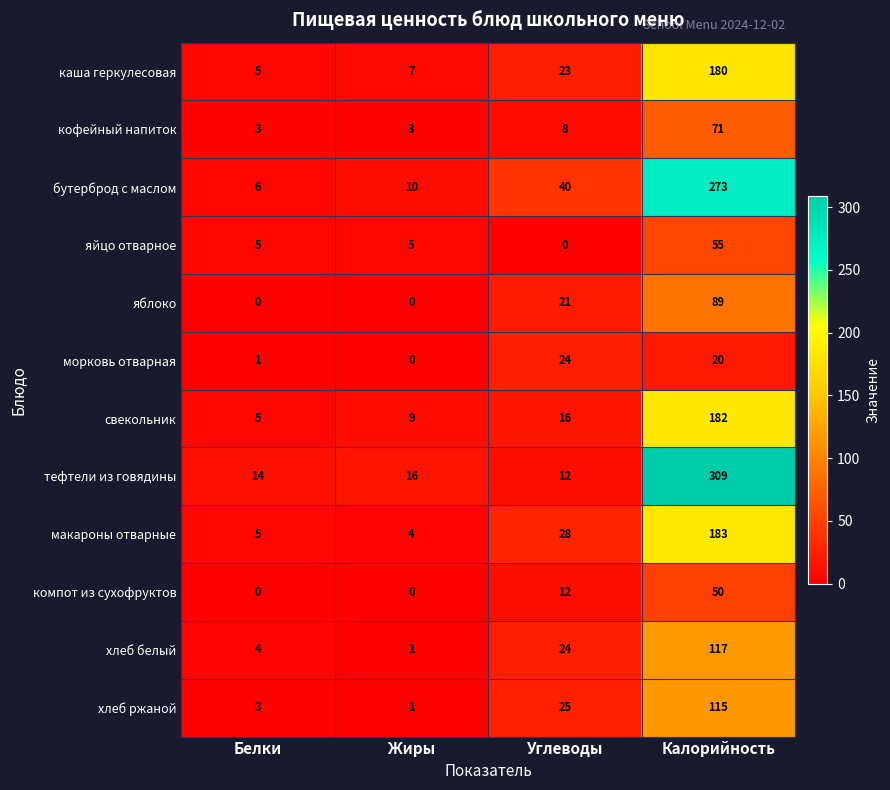

What is the difference between the яблоко values at Углеводы and Белки?

21